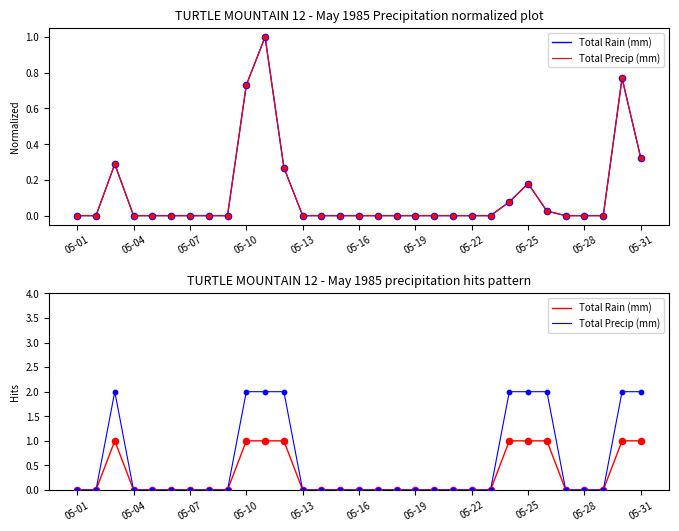

Which series contains the highest Y value?

Total Precip (mm)